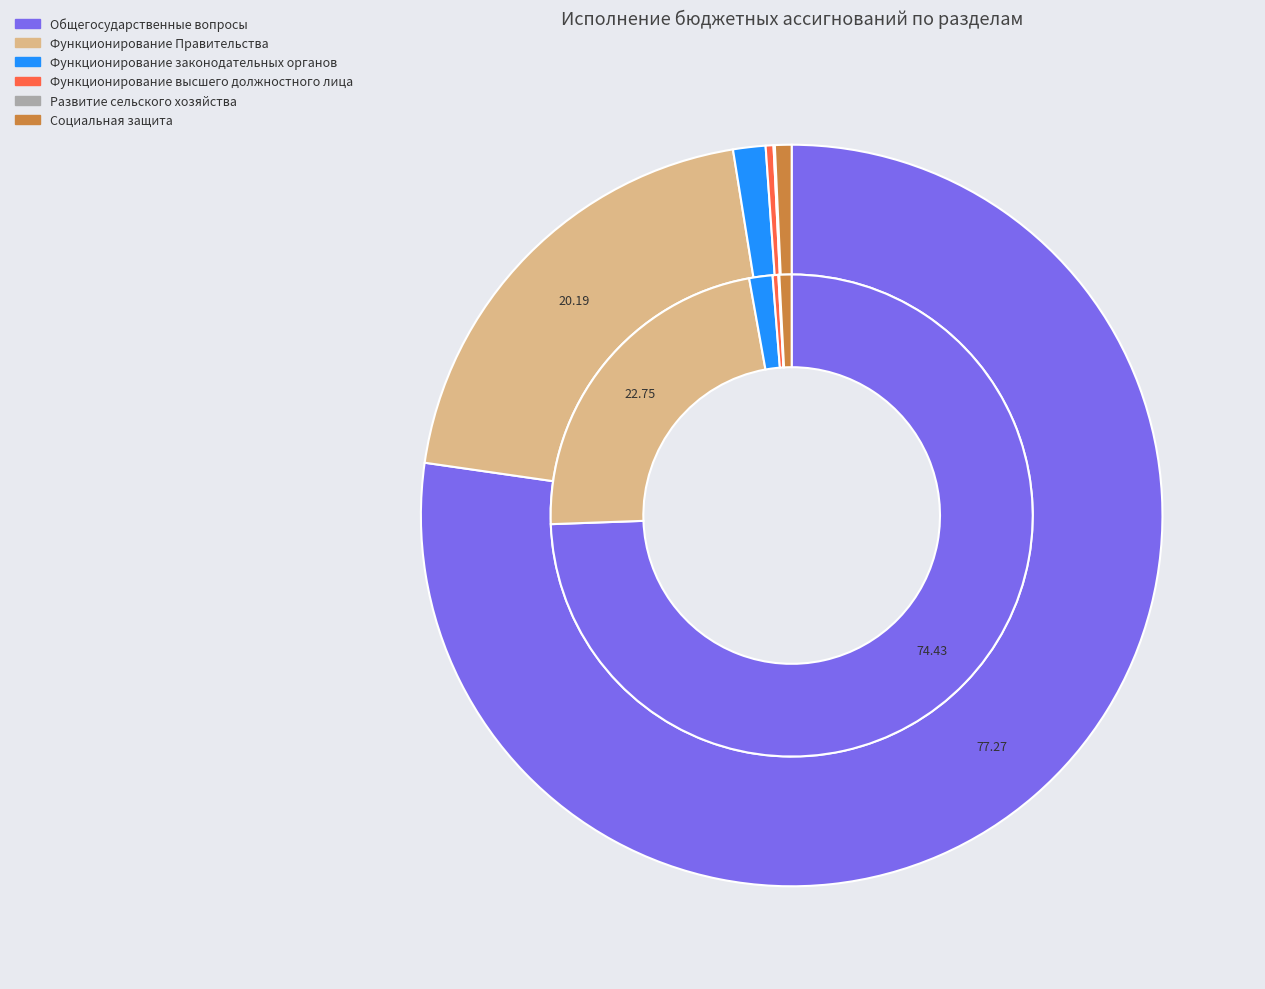

To the nearest percent, what percentage of the pie is Социальная защита?

1%